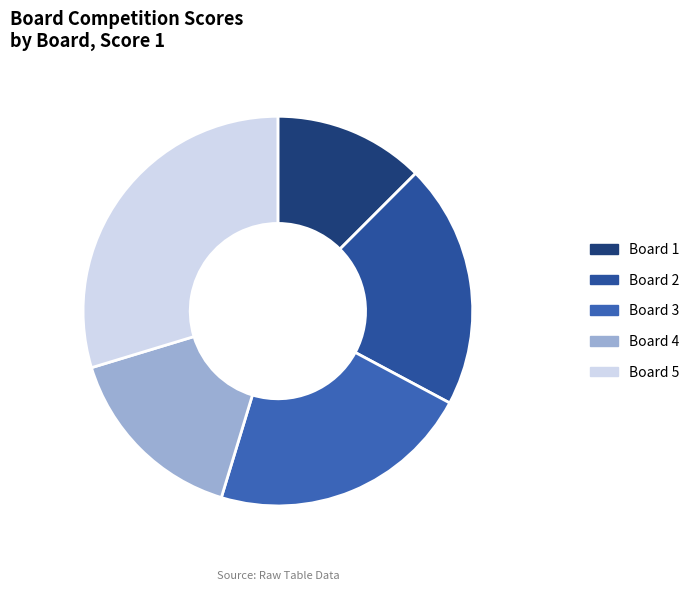

How many slices are in this pie chart?

5